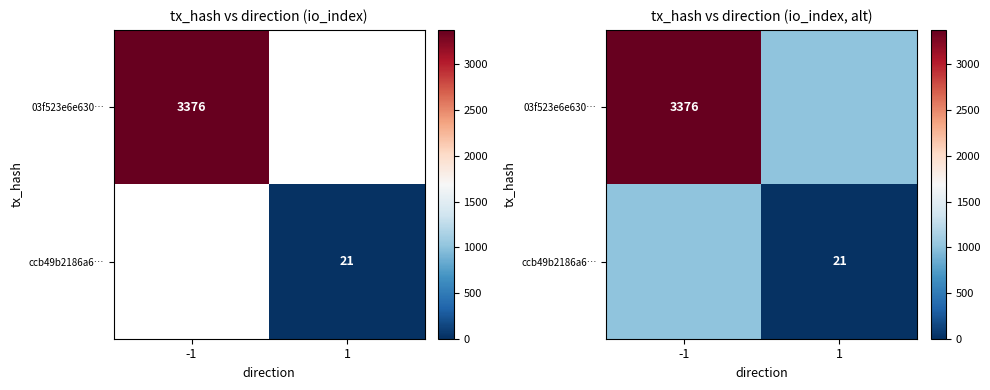

Read the 03f523e6e630… value at 1.

1012.8